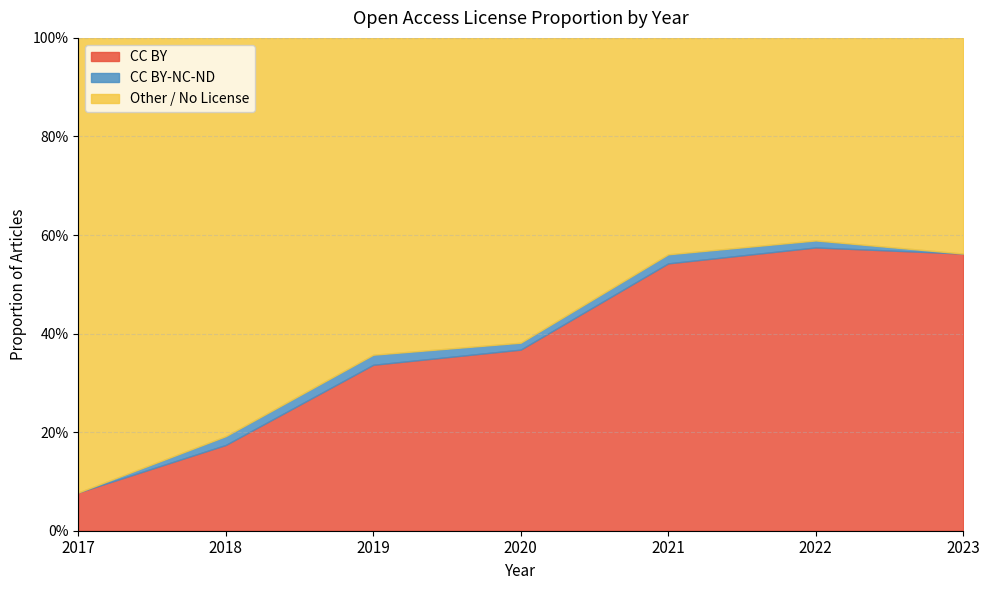

Reading left to right, what are all the values shown in this chart?

0.1	0.2	0.3	0.4	0.5	0.6	0.6